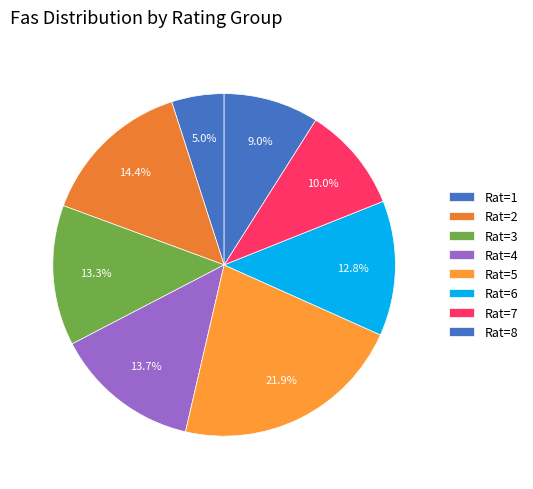

Count the number of slices in the pie.

8